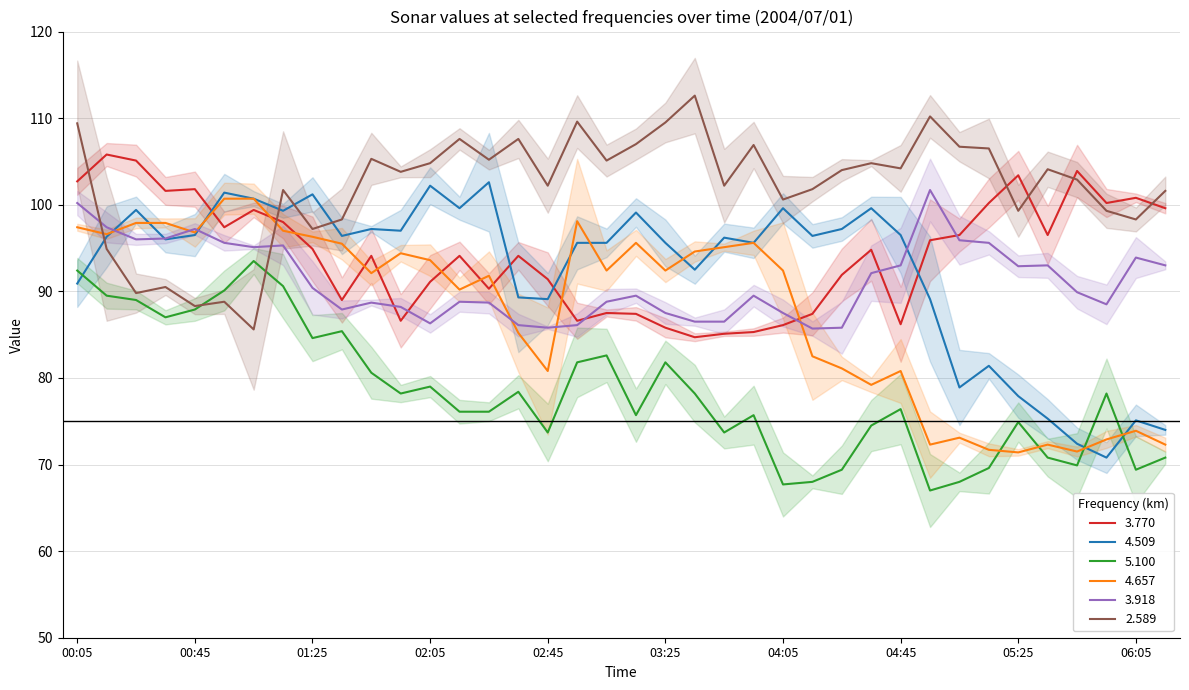

Rank the categories by 2.589 value from highest to lowest.

03:35, 04:55, 02:55, 03:25, 00:05, 02:15, 02:35, 03:15, 03:55, 05:05, 05:15, 01:45, 02:25, 03:05, 02:05, 04:35, 04:45, 05:35, 04:25, 01:55, 05:45, 02:45, 03:45, 04:15, 01:15, 06:15, 04:05, 05:25, 05:55, 01:35, 06:05, 01:25, 00:15, 00:35, 00:25, 00:55, 00:45, 01:05